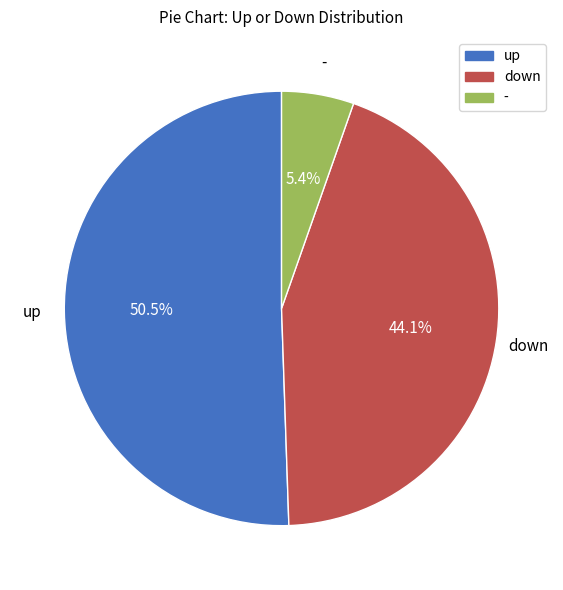

Which category has the biggest portion of the pie?

up